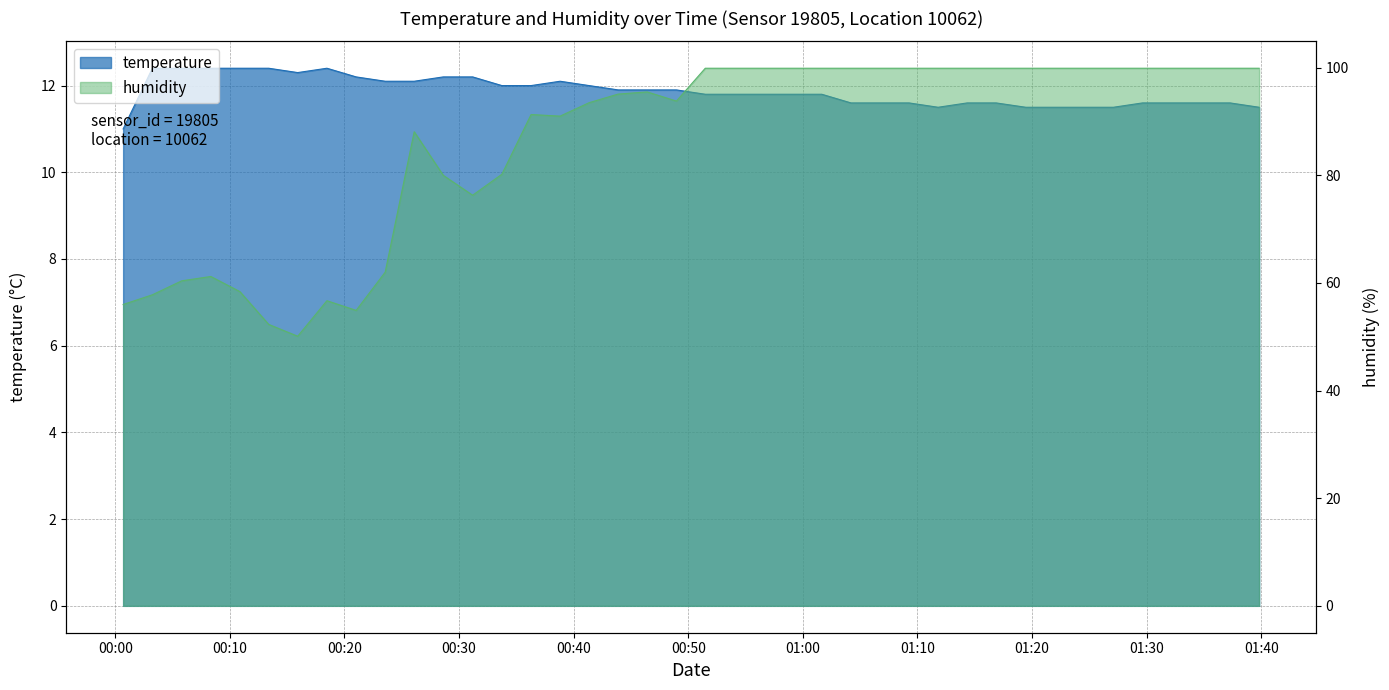

How many distinct data groups are displayed?

2